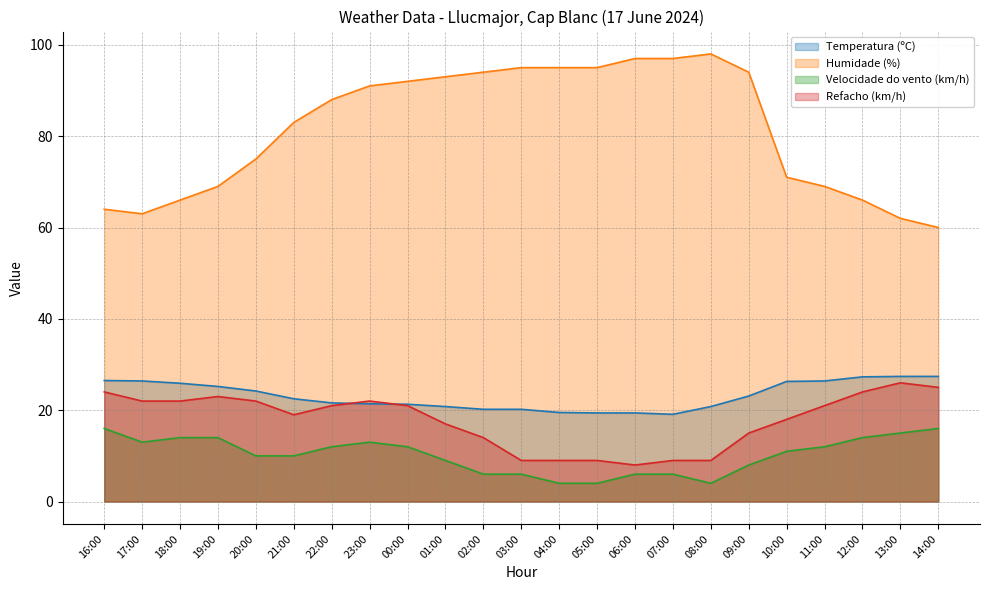

Count the number of data series in this chart.

4